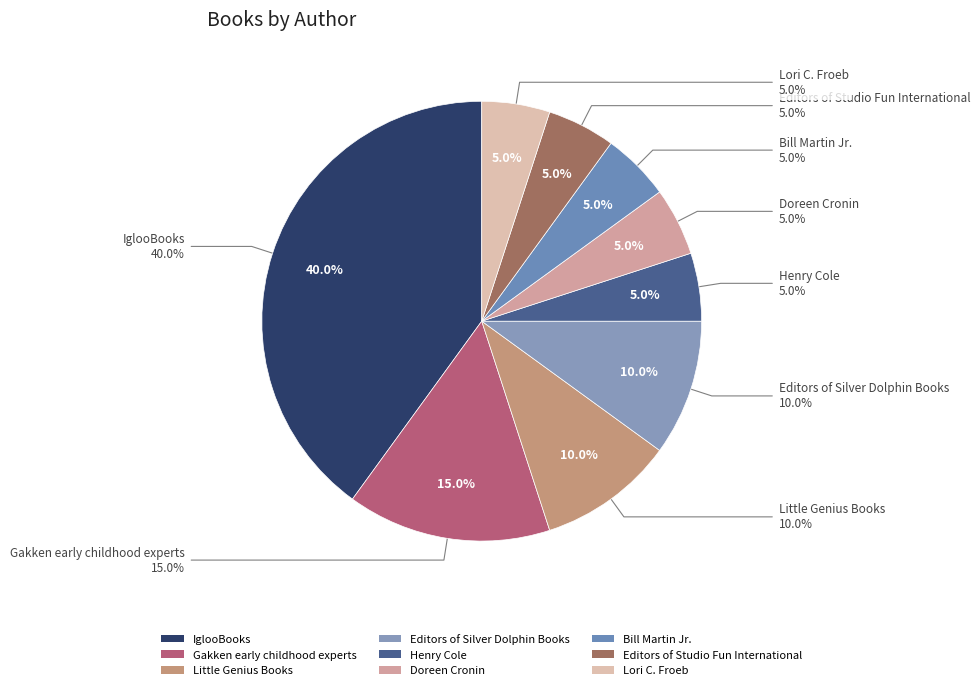

Is there a majority slice in this chart?

No